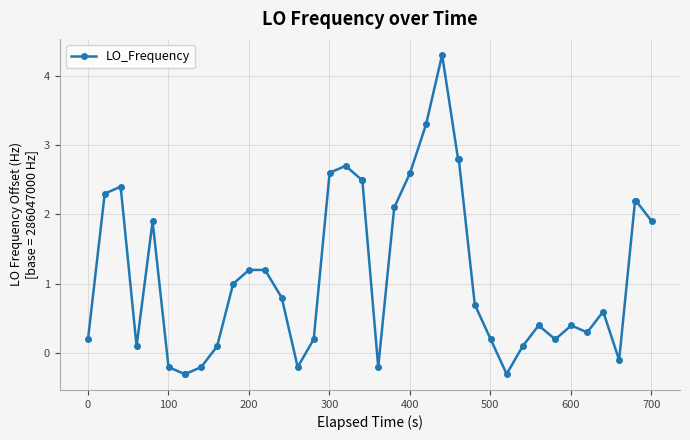

Reading right to left, extract all data points from this chart.

1.9	2.2	2.2	-0.1	0.6	0.3	0.4	0.2	0.4	0.1	-0.3	0.2	0.7	2.8	2.8	4.3	3.3	2.6	2.1	-0.2	2.5	2.5	2.7	2.6	0.2	-0.2	0.8	1.2	1.2	1.0	0.1	-0.2	-0.3	-0.3	-0.2	1.9	0.1	2.4	2.3	0.2